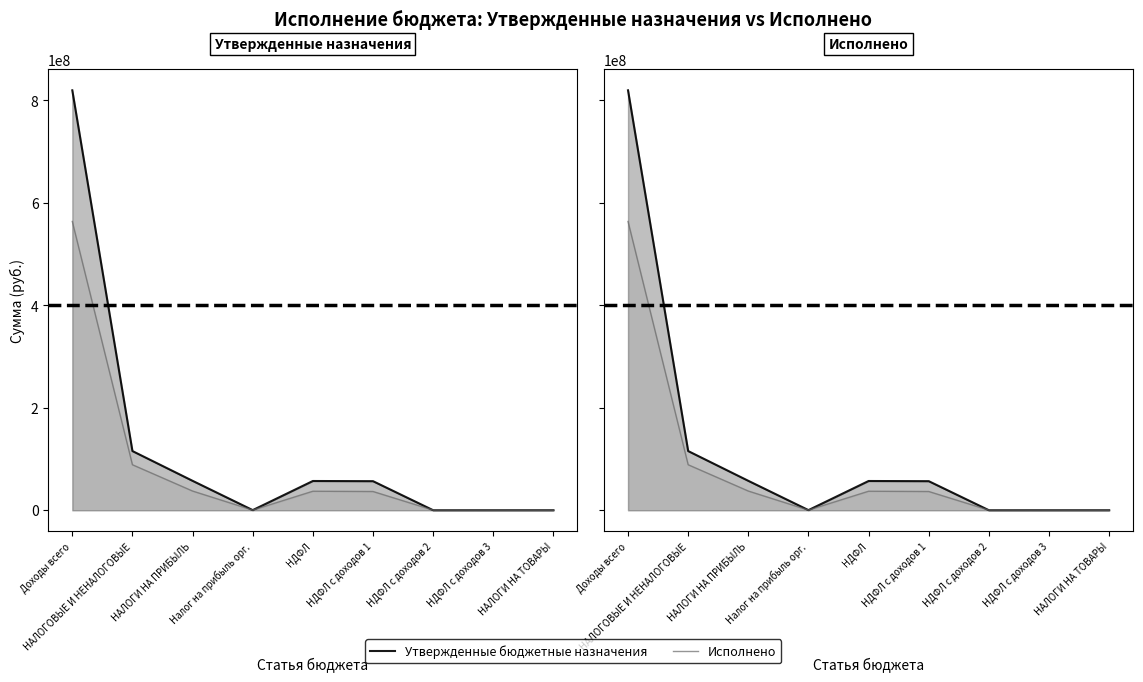

Which series has the largest total across all categories?

Утвержденные бюджетные назначения